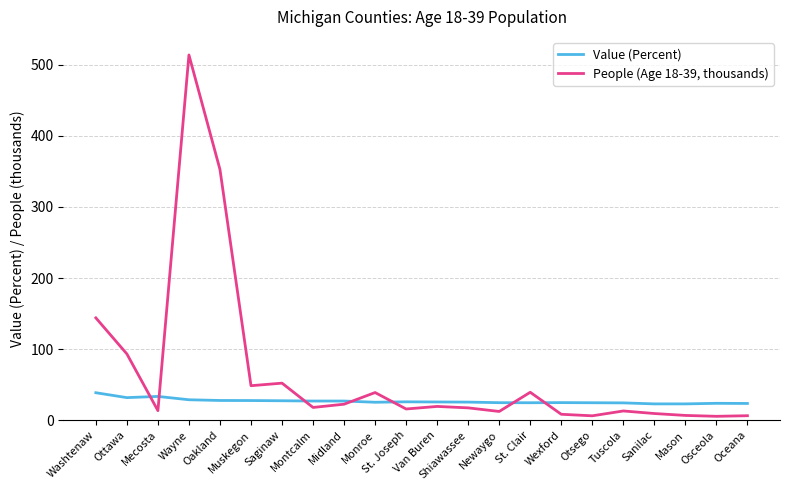

Which series has the largest total across all categories?

People (Age 18-39, thousands)